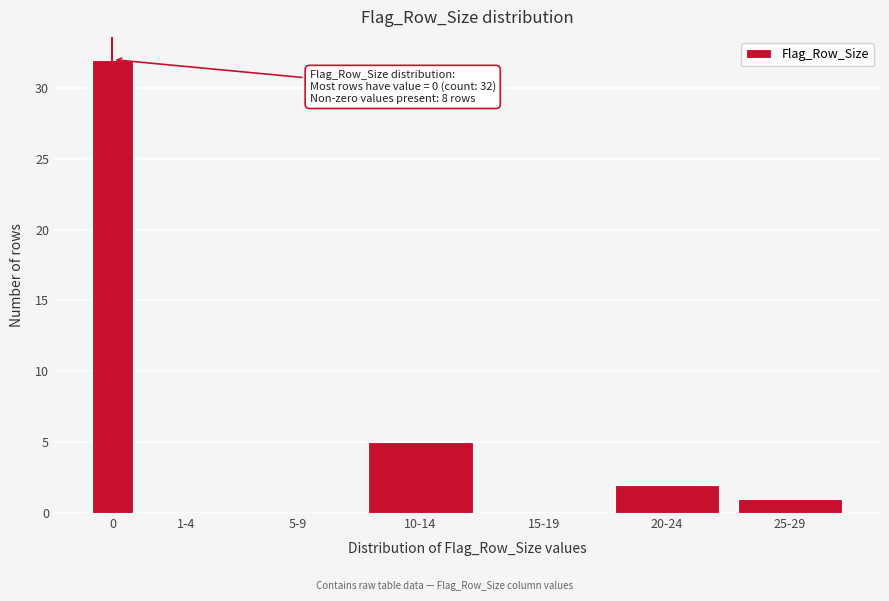

Reading left to right, what are all the values shown in this chart?

0=32	1-4=0	5-9=0	10-14=5	15-19=0	20-24=2	25-29=1